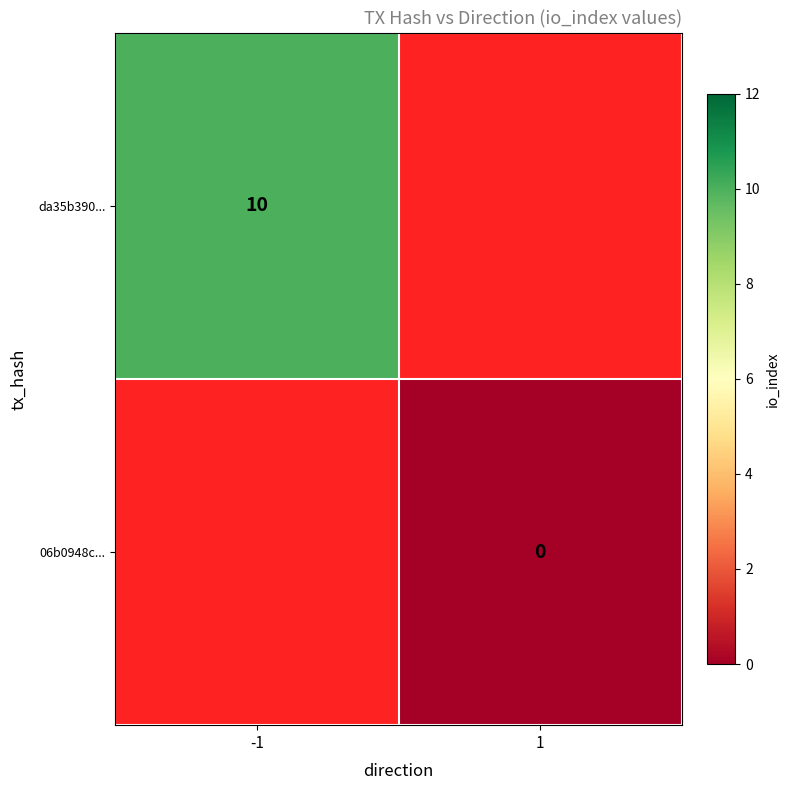

The da35b390... series shows 6 at -1. True or false?

False